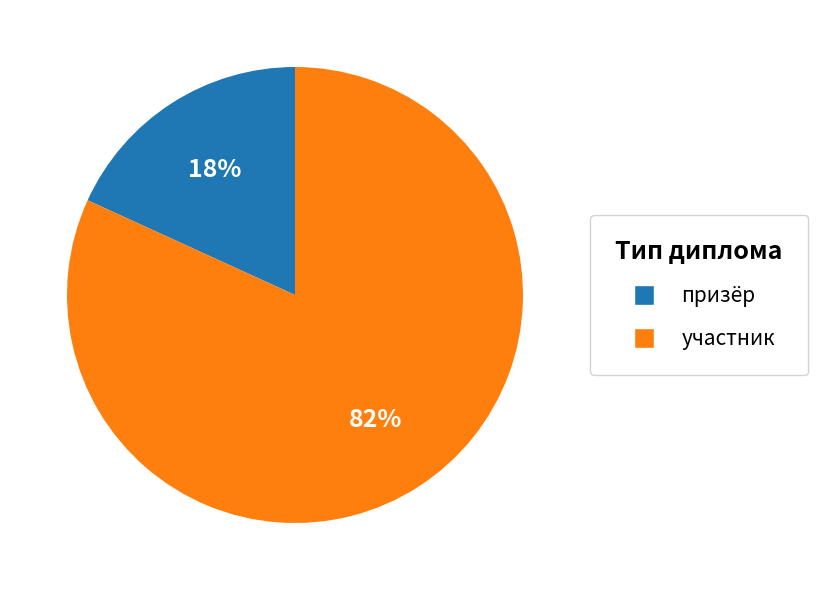

Combined, do призёр and участник account for over 50%?

Yes